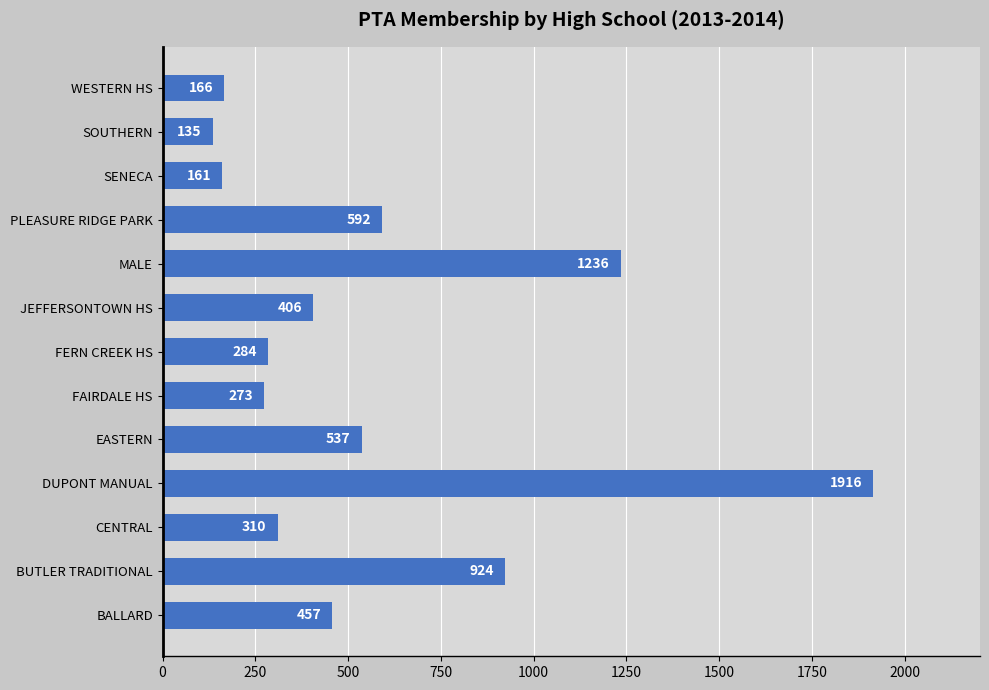

True or false: the data shows 49 at SOUTHERN.

False